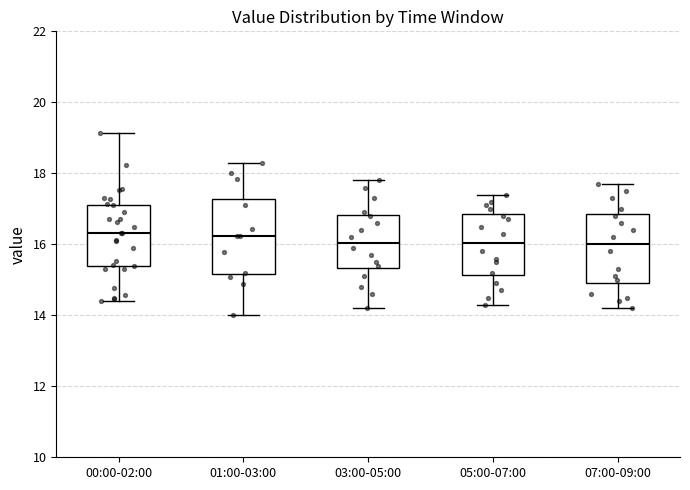

Reading left to right, read every box against the y-axis: the position of its median line, the range the box covers, and the ends of its whiskers. The values are not printed on the chart, so give them approximately, as read against the axis.

00:00-02:00: median 16.4, box 15.4 to 17.2, whiskers 14.4 to 19.2
01:00-03:00: median 16.2, box 15.2 to 17.2, whiskers 14.0 to 18.4
03:00-05:00: median 16.0, box 15.4 to 16.8, whiskers 14.2 to 17.8
05:00-07:00: median 16.0, box 15.2 to 16.8, whiskers 14.4 to 17.4
07:00-09:00: median 16.0, box 15.0 to 16.8, whiskers 14.2 to 17.8